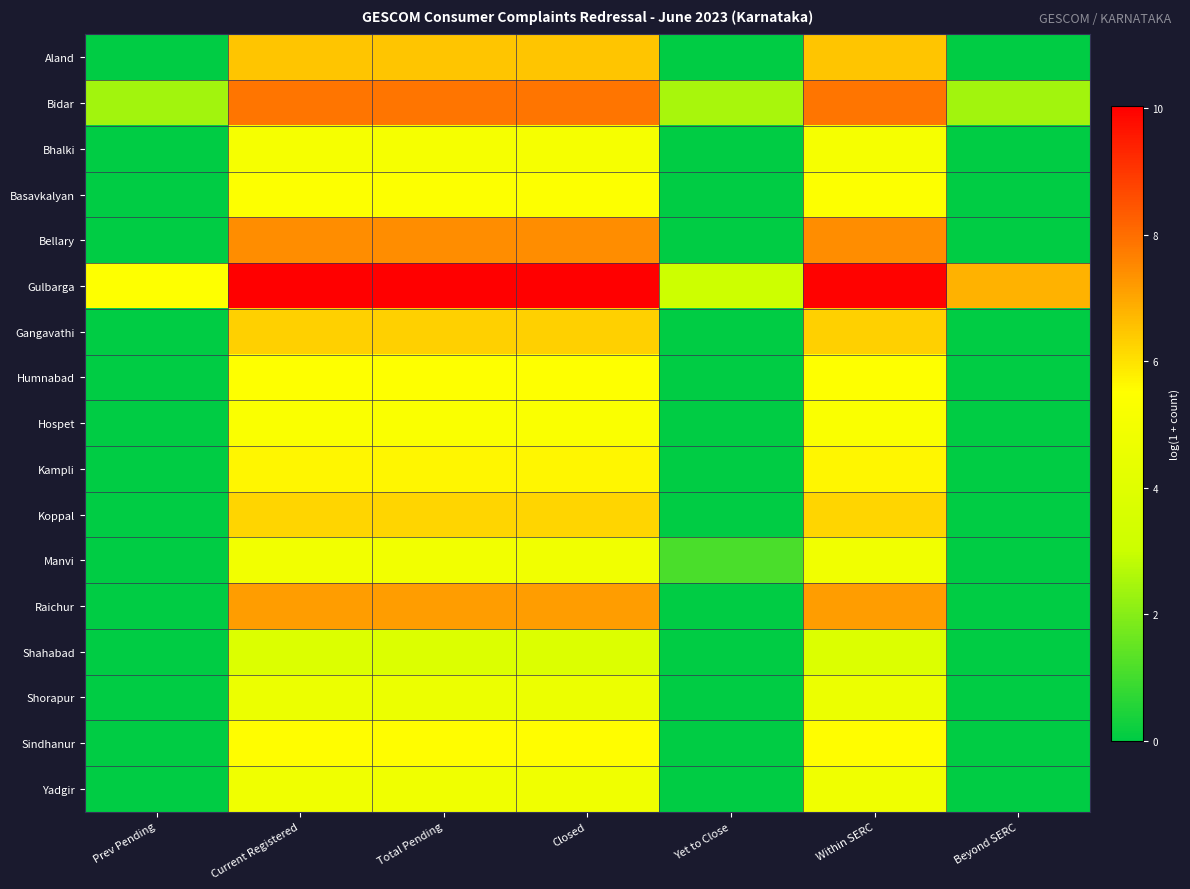

At which category does the chart reach its peak across all series?

Total Pending